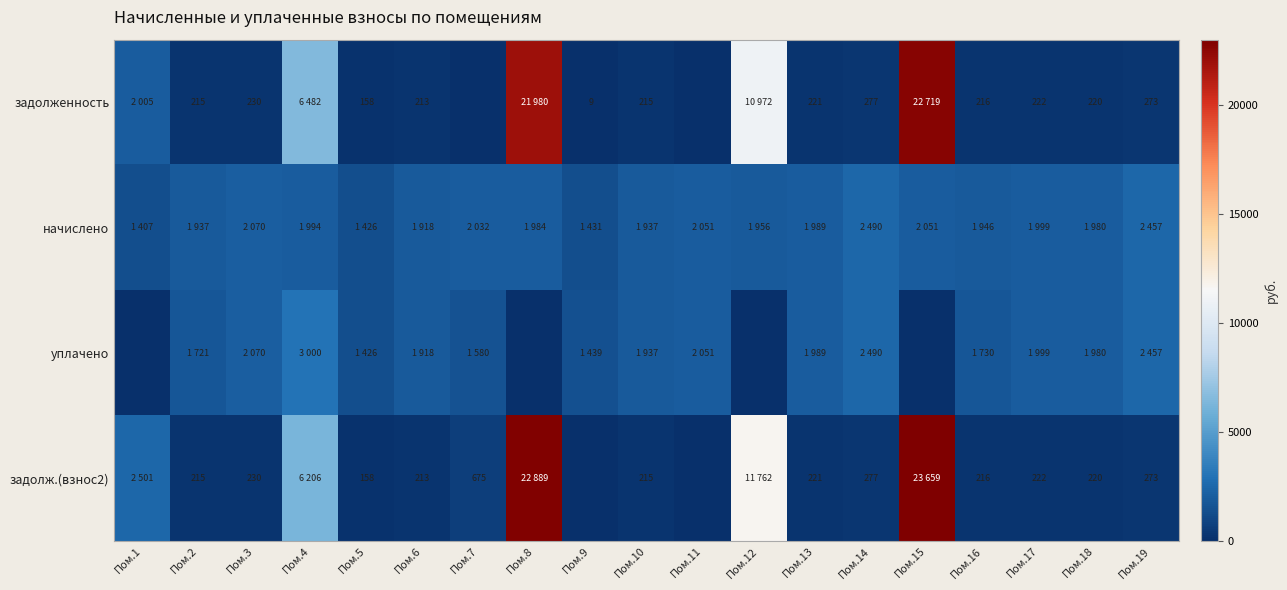

Is the value of задолженность at Пом.18 greater than the value of задолж.(взнос2) at Пом.13?

No